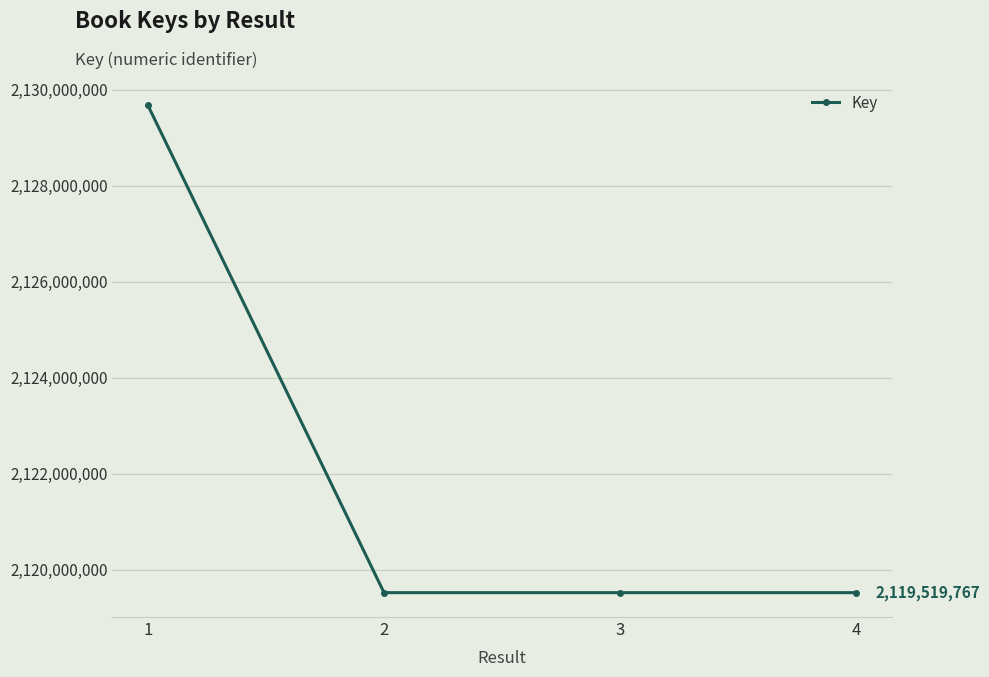

How many data points does each series have?

4